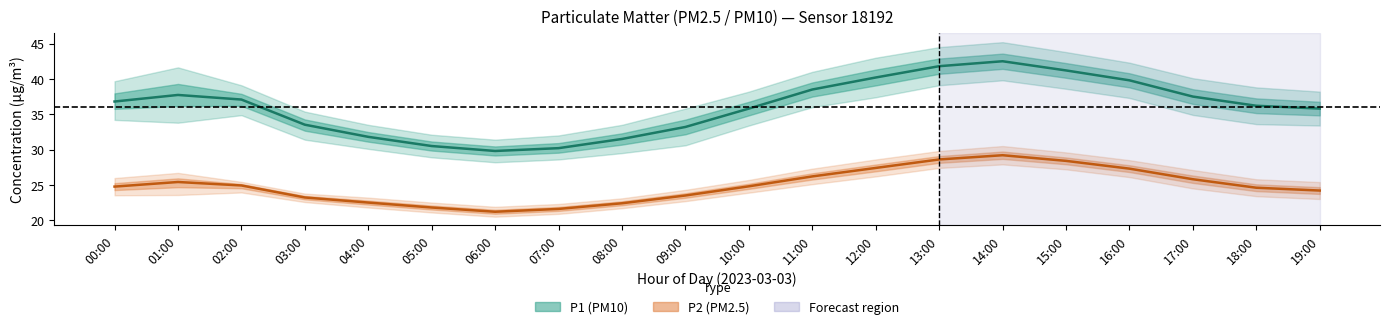

What is the spread (max minus min) of values at 00:00?

12.0